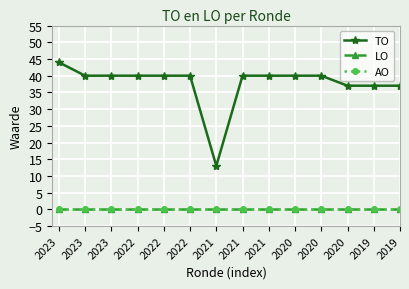

True or false: TO has a value of 22 at 2023.

False